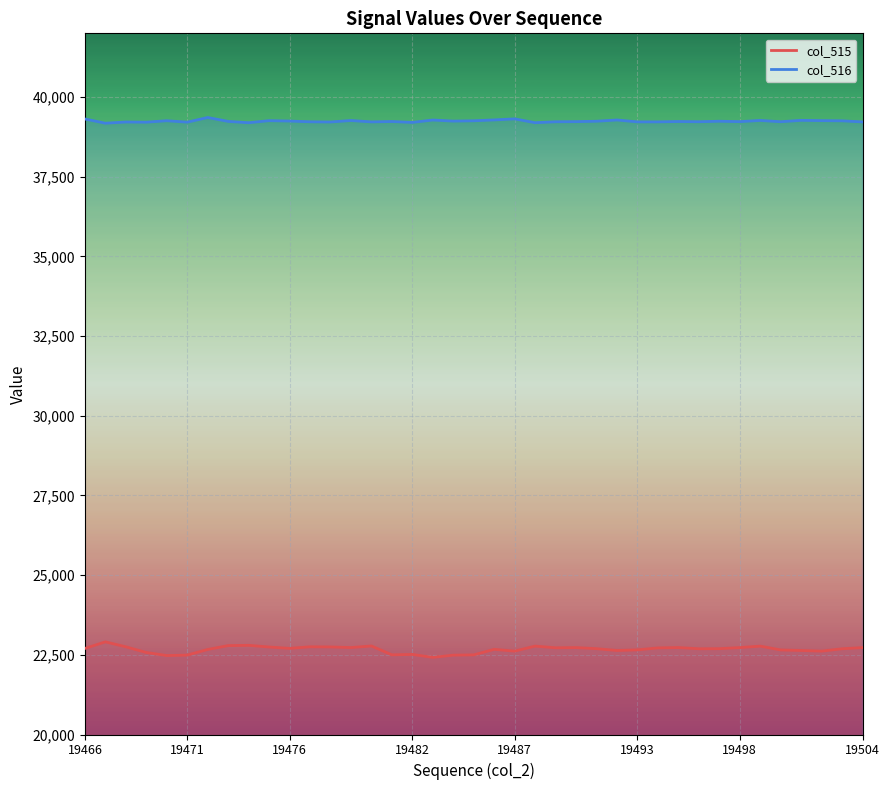

True or false: col_515 and col_516 intersect in this chart.

False